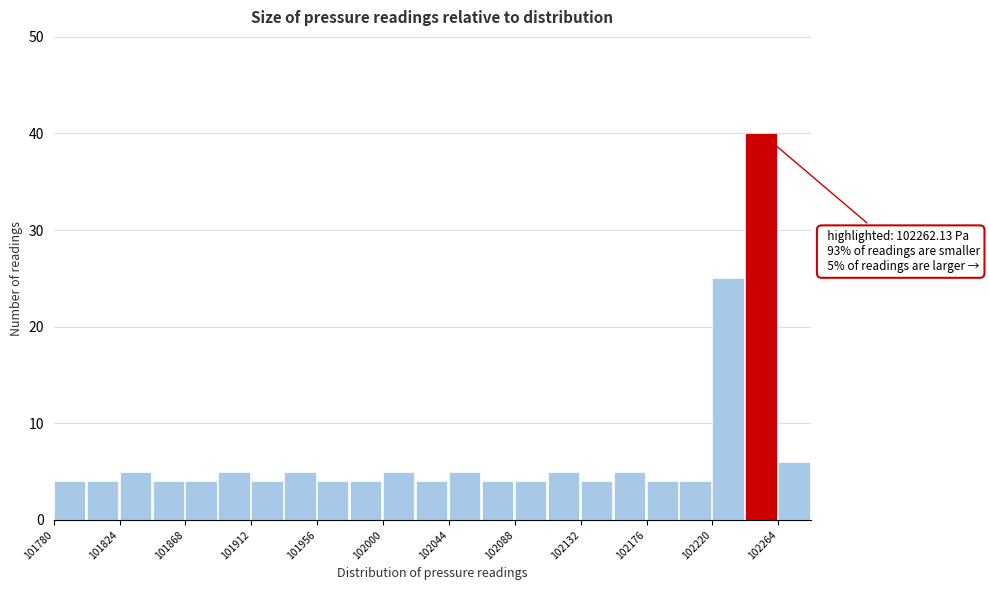

Over which range of the x-axis is the bar tallest?

102242 to 102264